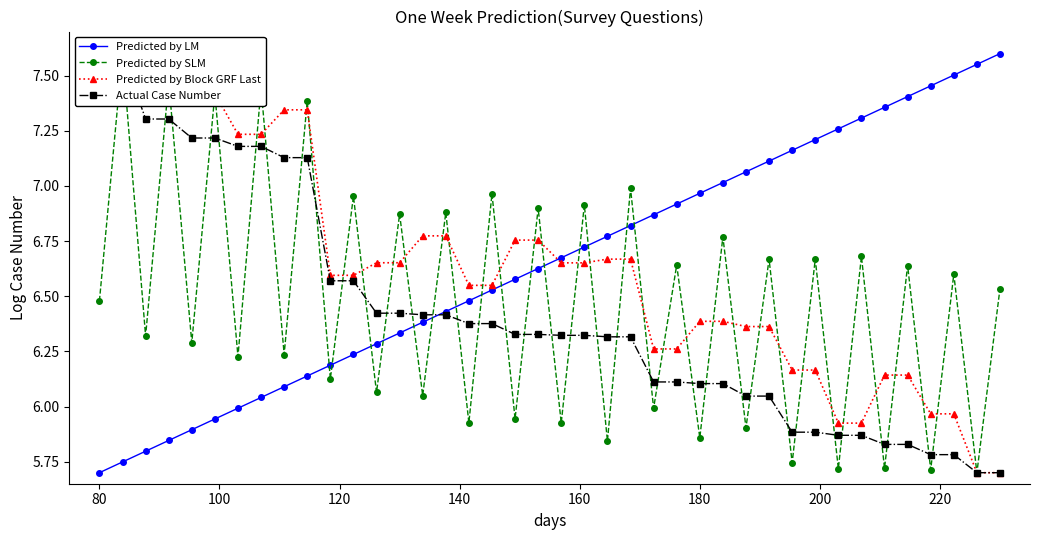

True or false: Predicted by Block GRF Last and Predicted by LM intersect in this chart.

True